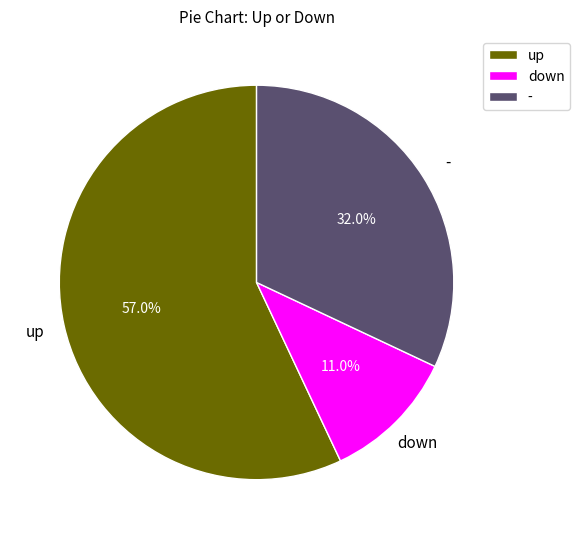

Is it true that up is 50% of the pie?

False